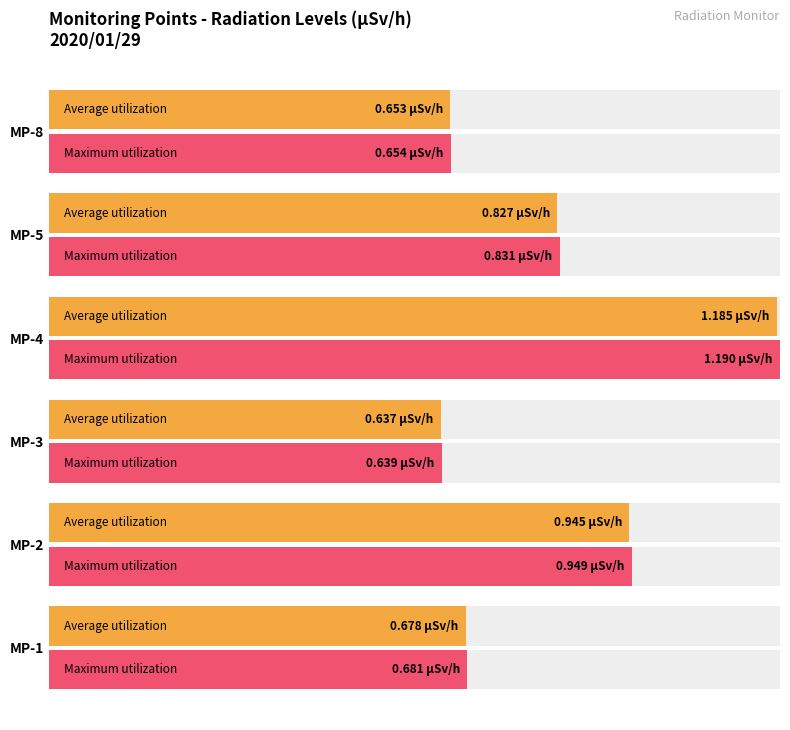

Between MP-5 and MP-8, which is larger?

MP-5